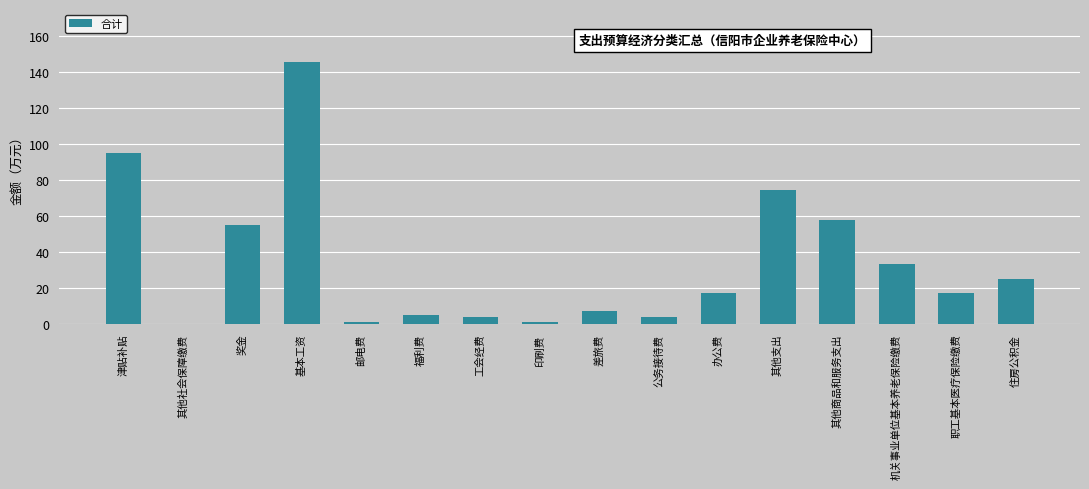

How many categories are shown in the chart?

16